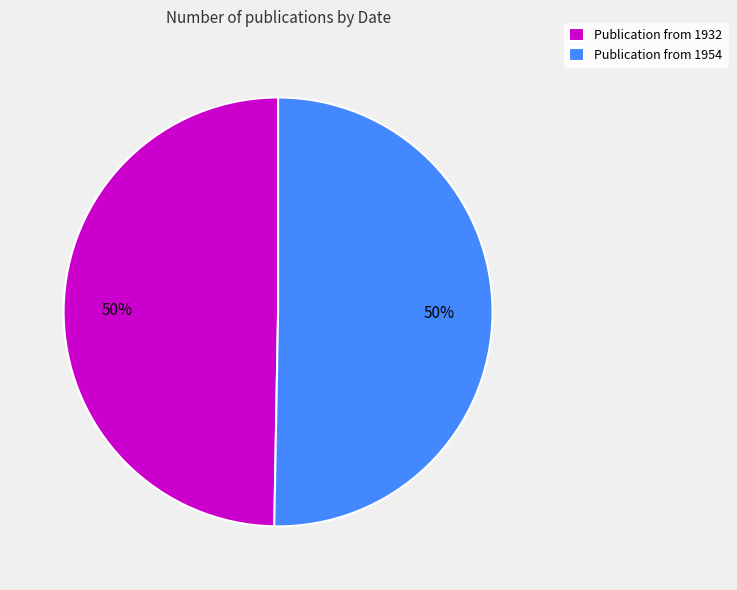

What is the ratio of the value at Publication from 1932 to the value at Publication from 1954?

1.0